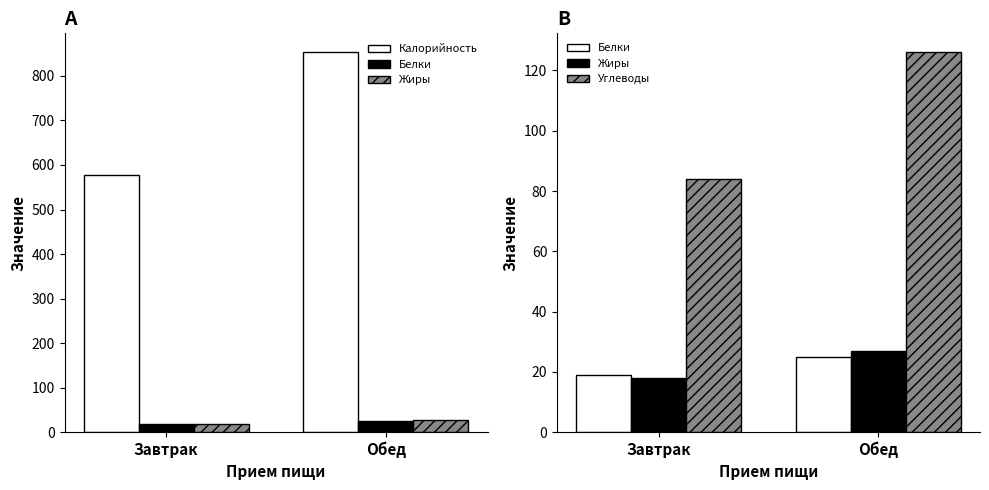

Are the bars horizontal?

No